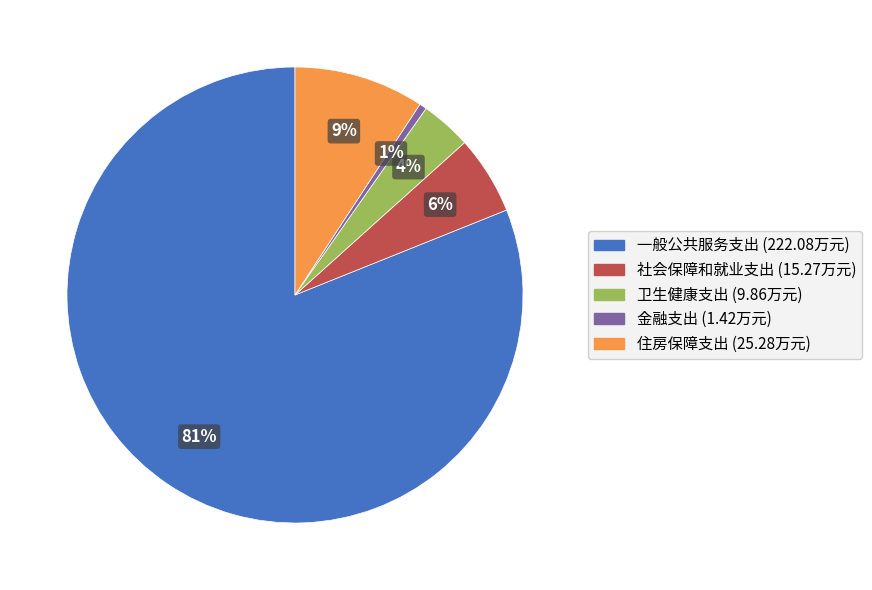

Combined, do 一般公共服务支出 and 卫生健康支出 account for over 50%?

Yes